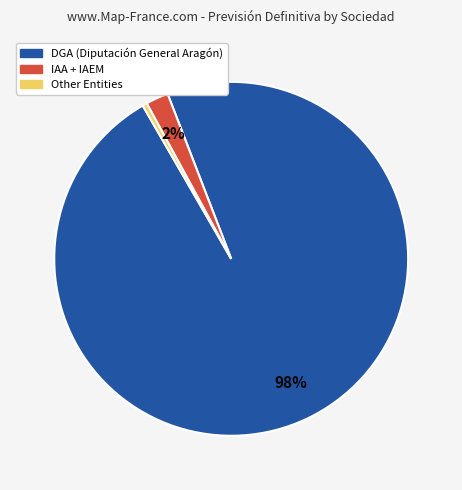

True or false: IAA + IAEM accounts for 8% of the total.

False